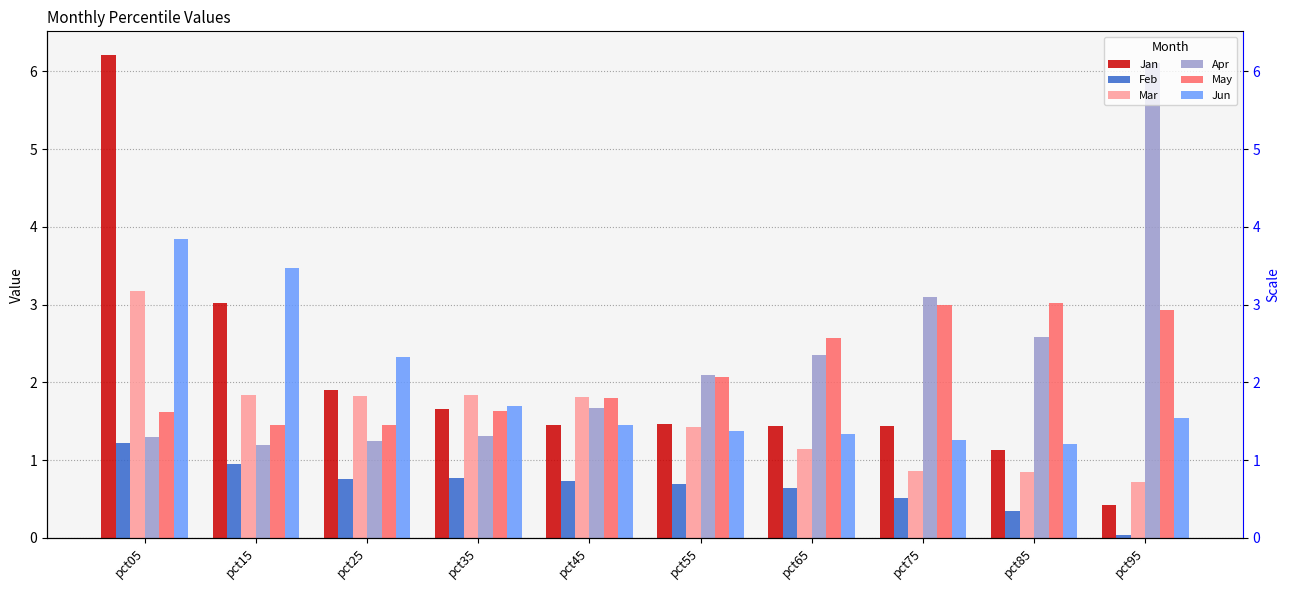

Where is Mar nearest to the value 1?

pct75